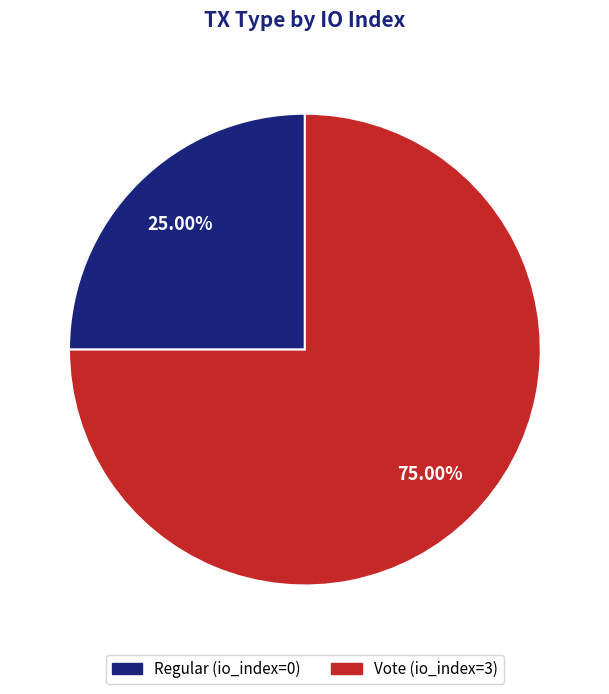

What is the largest slice in the pie chart?

Vote (io_index=3)